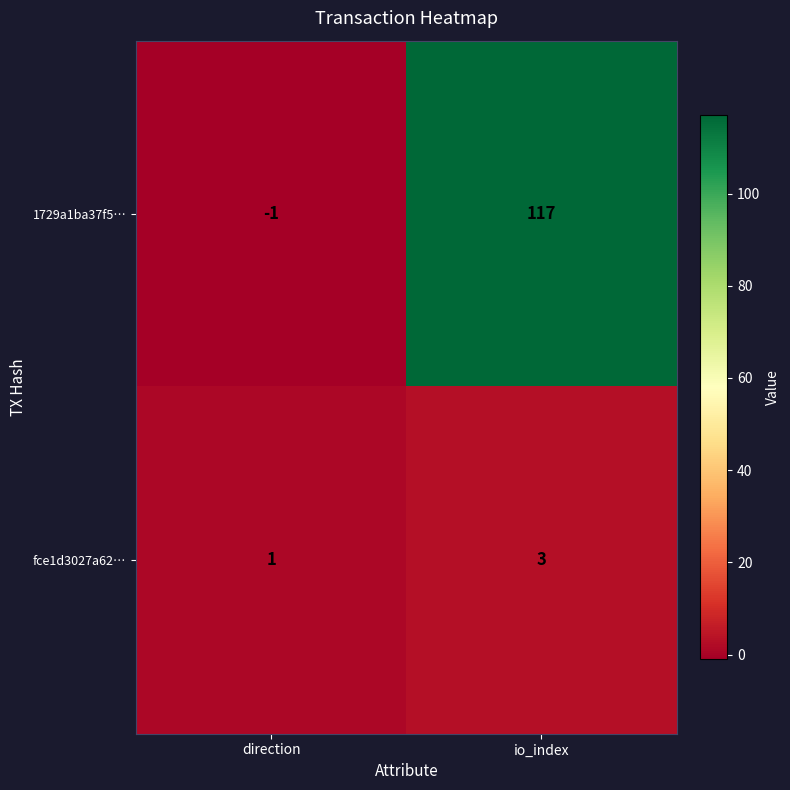

What is the sum of all fce1d3027a62… values?

4